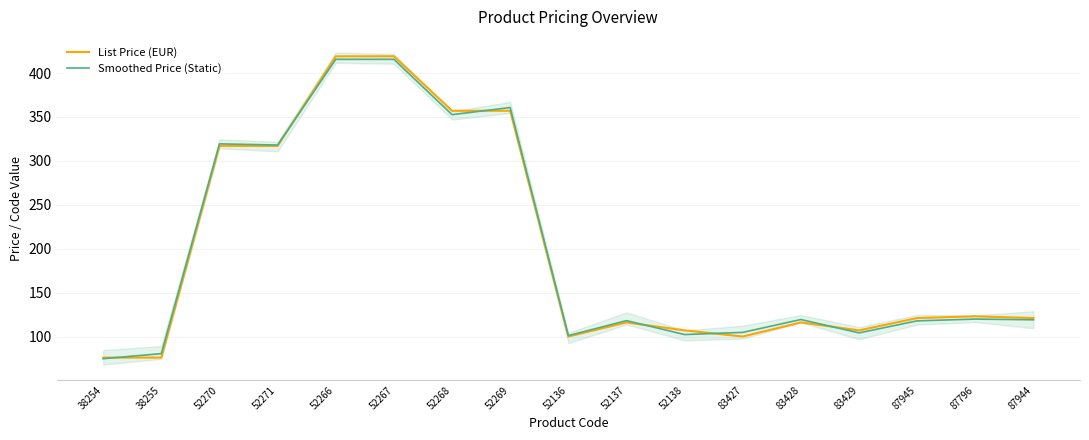

What is the average value of the List Price (EUR) series?

197.0